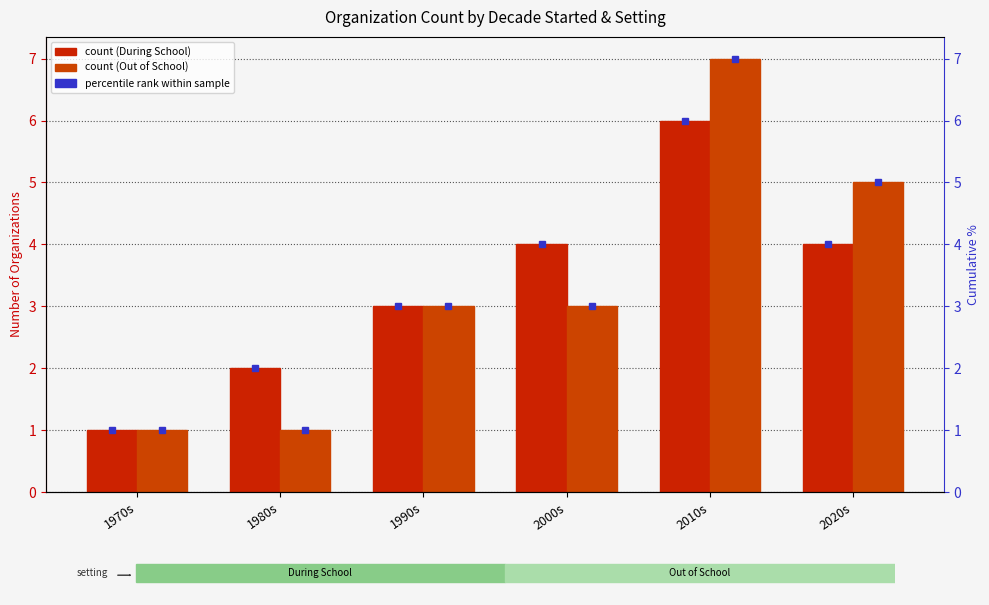

The During School series shows 2 at 1980s. True or false?

True